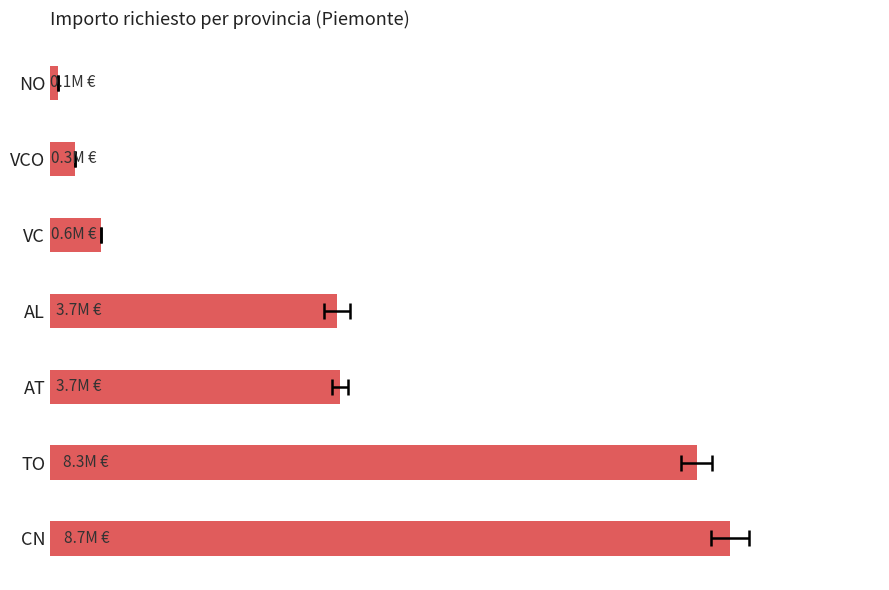

True or false: the data shows 2832185.3 at CN.

False